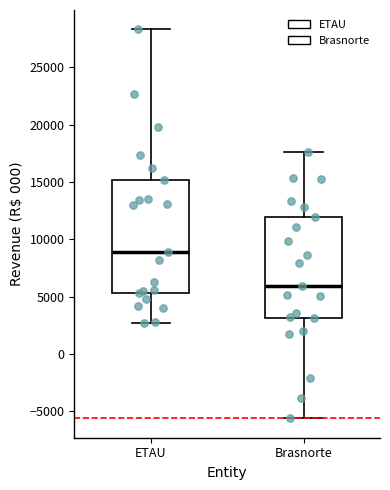

Where does the median line of the box for ETAU sit on the y-axis? The values are not printed on the chart, so give them approximately, as read against the axis.

9000